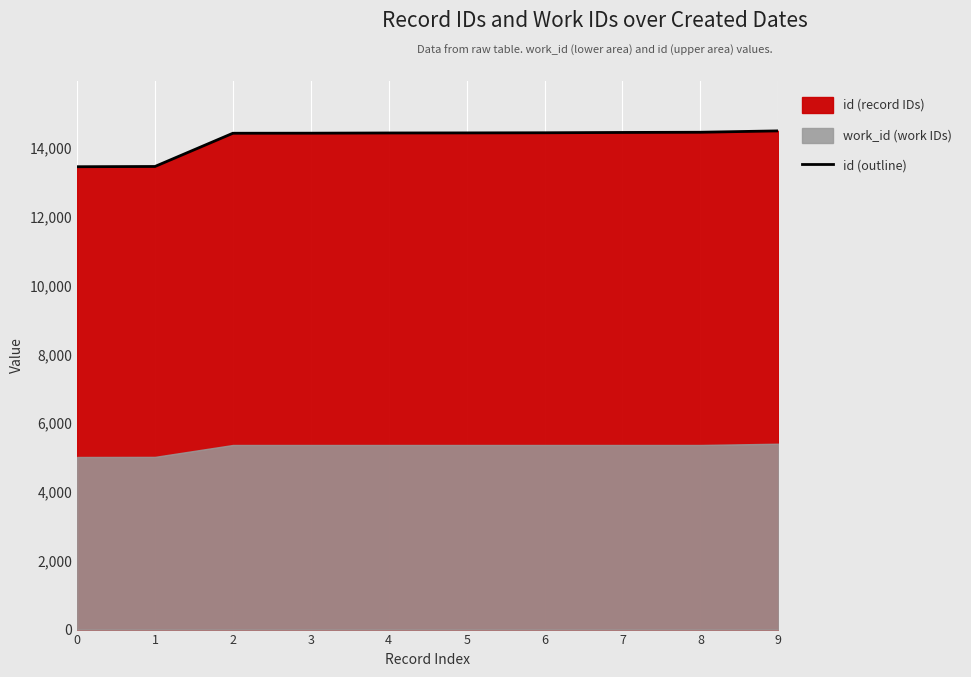

How many values are below 14438?

5